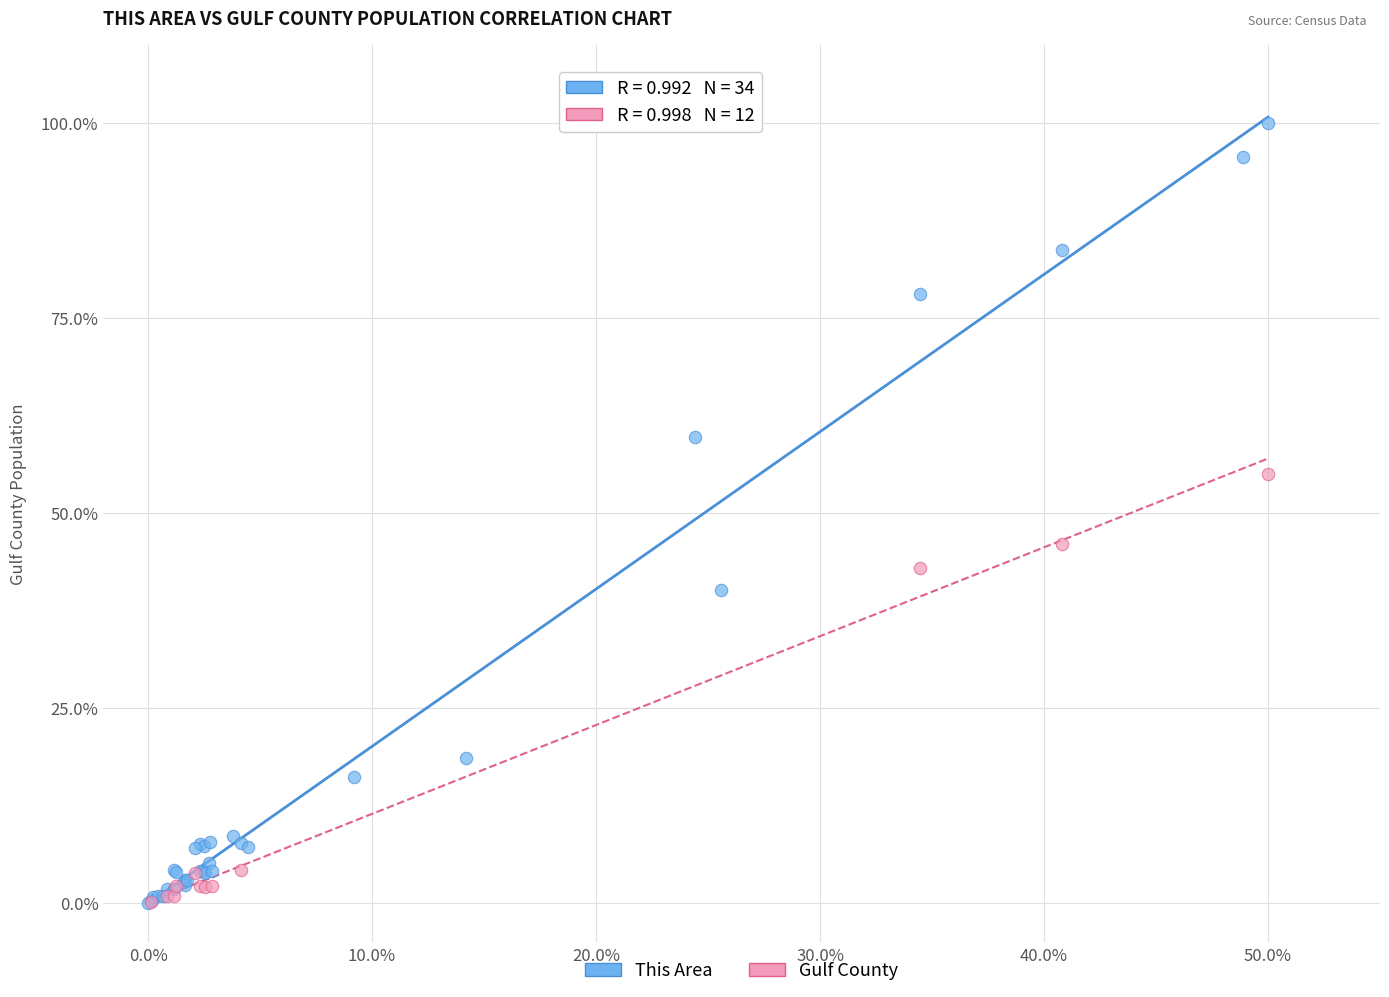

Which series has the widest spread of Y values?

This Area